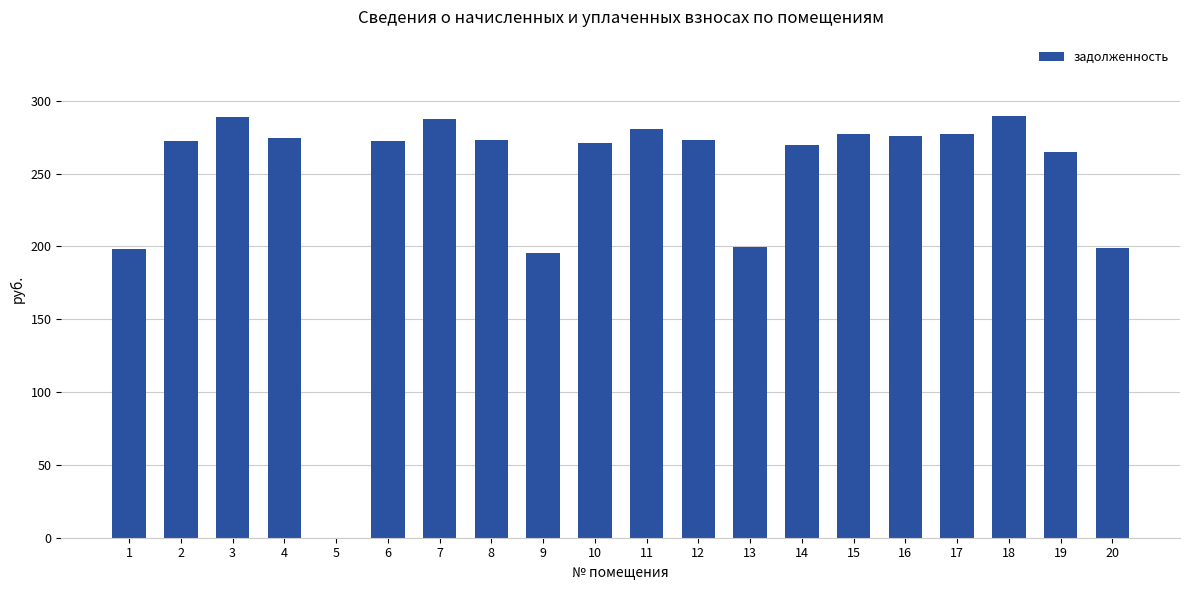

Read the value at 6.

272.6